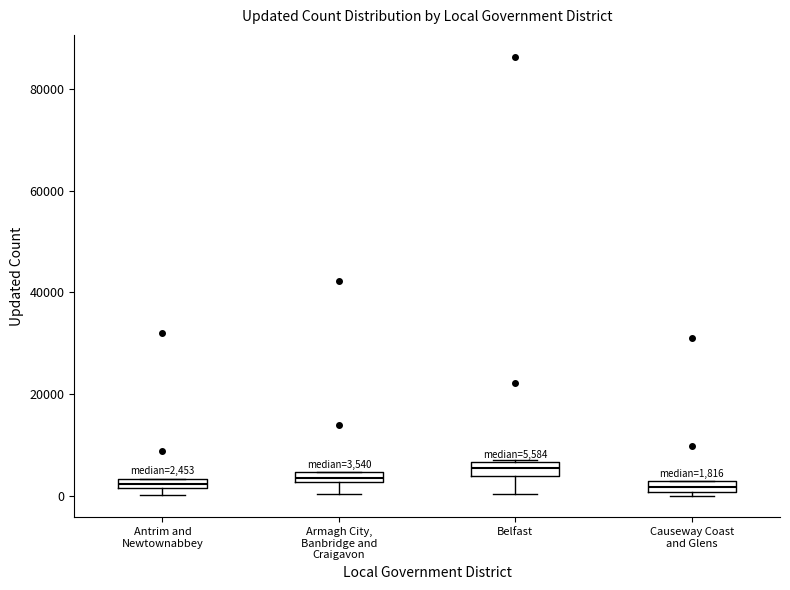

Which box's median line is the highest?

Belfast